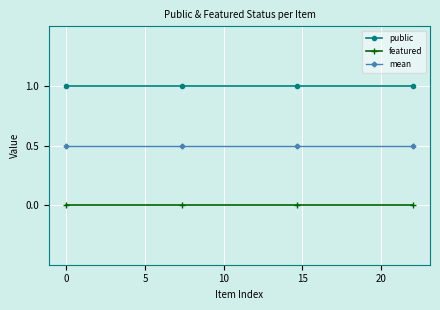

Rank the series by their maximum value, from highest to lowest.

public, mean, featured